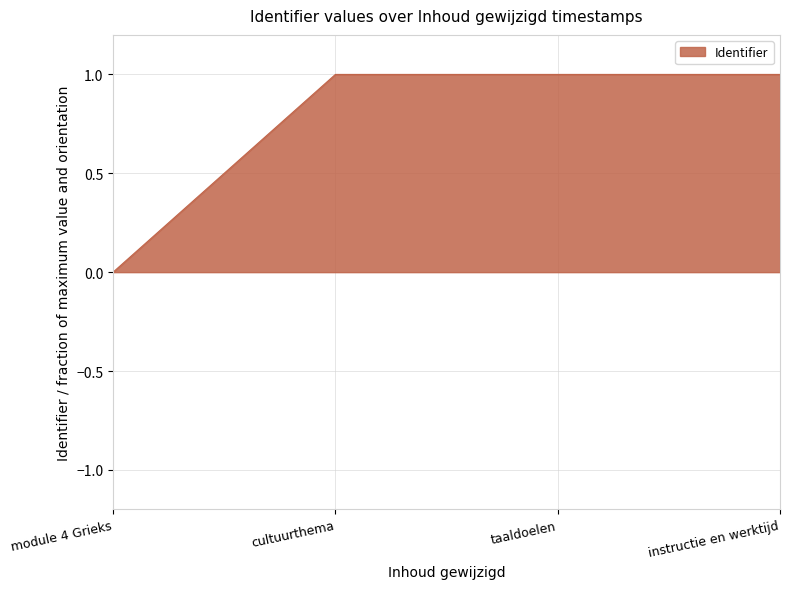

What is the difference between the maximum and minimum values?

1.0